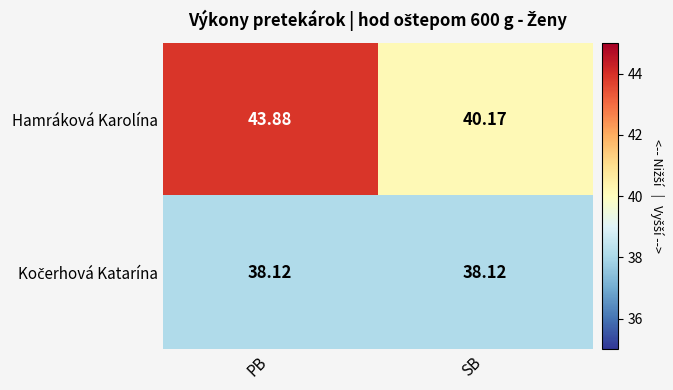

Between PB and SB, which series saw the biggest shift?

Hamráková Karolína